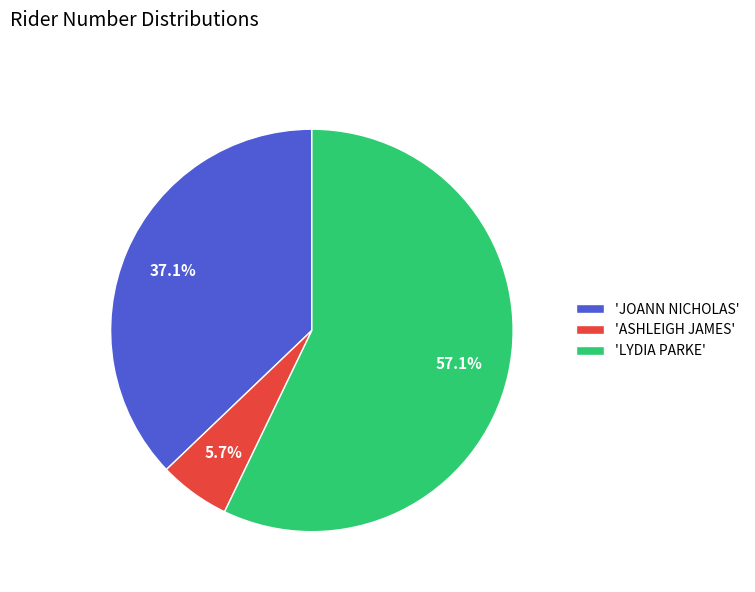

What is the smallest slice in the pie chart?

'ASHLEIGH JAMES'